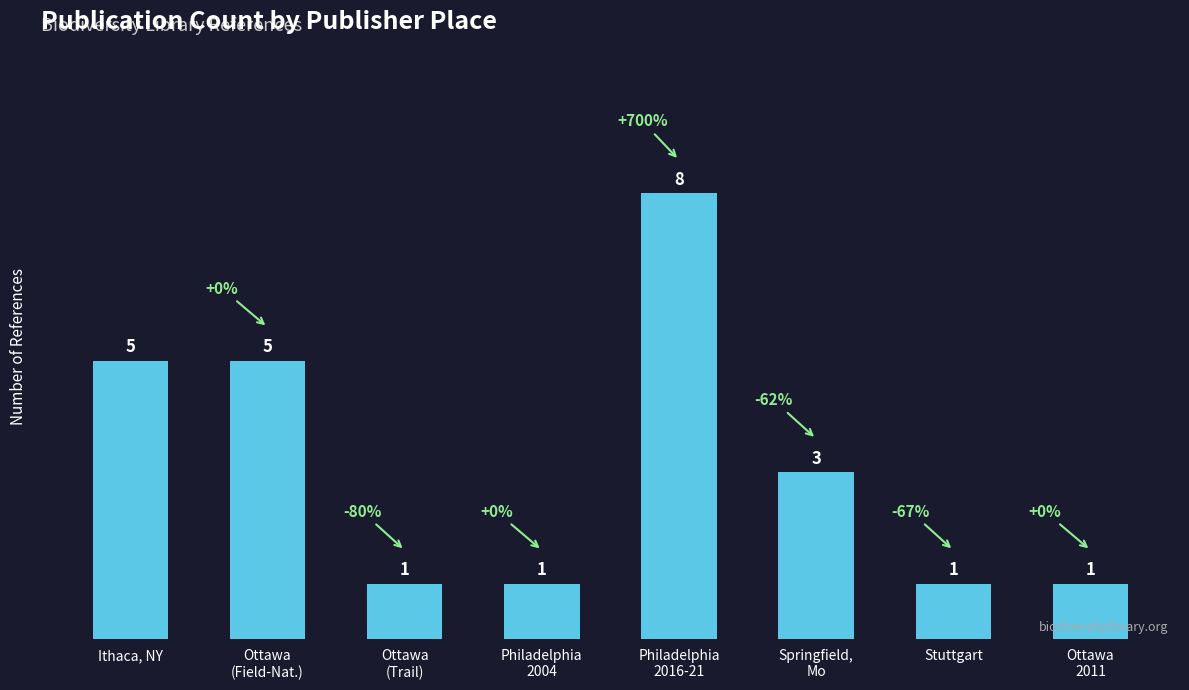

What value does the data have at Ottawa
(Field-Nat.)?

5